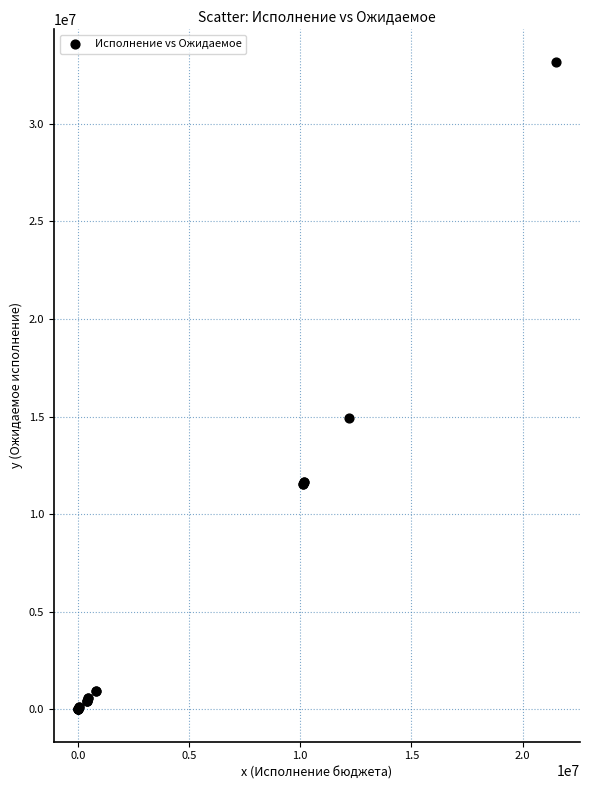

What Y value in the scatter plot is closest to 16594099?

14913176.2